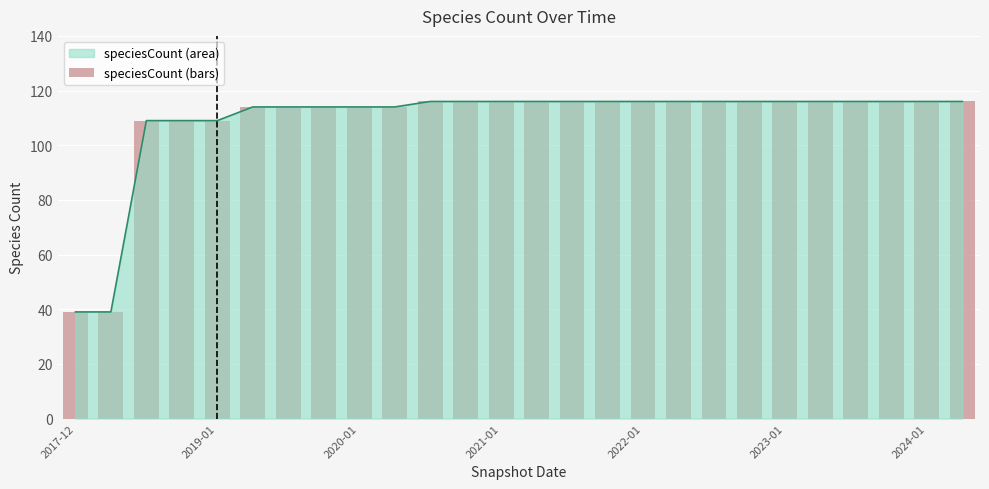

What is the change in value from 2017-12 to 25?

+77